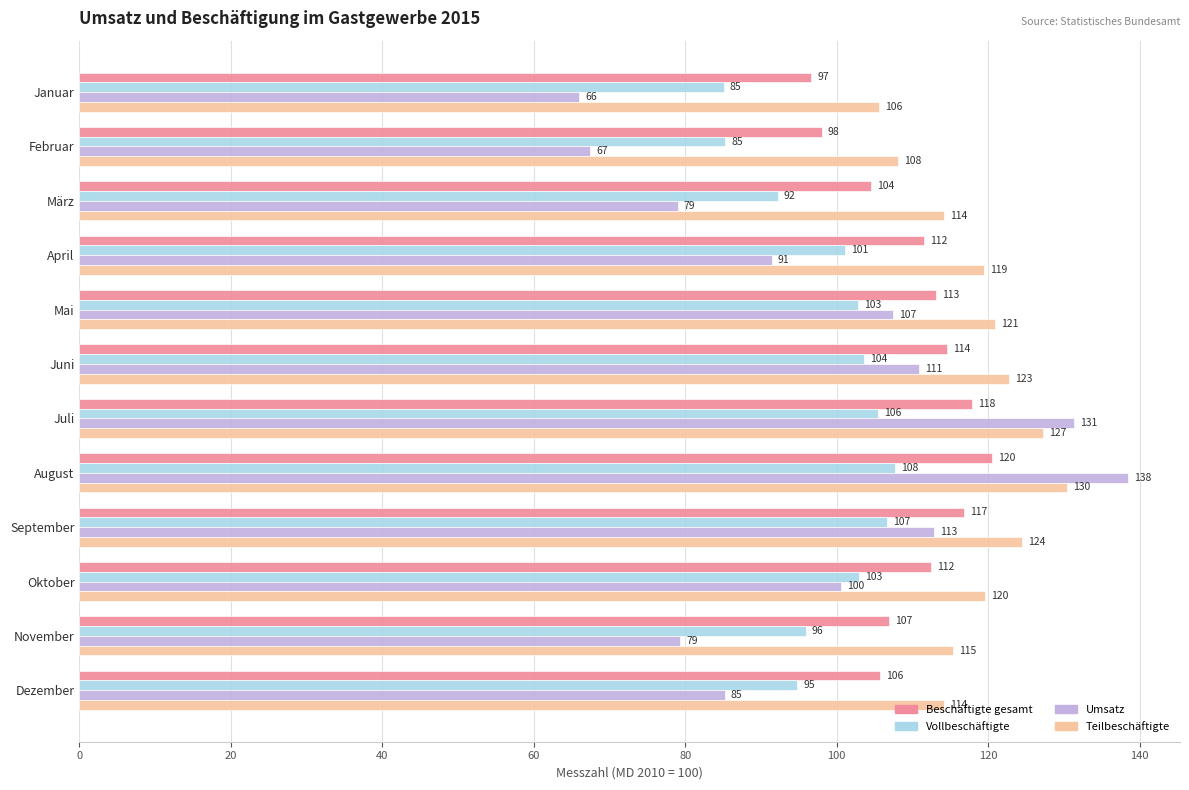

True or false: Umsatz has a value of 79.0 at März.

True